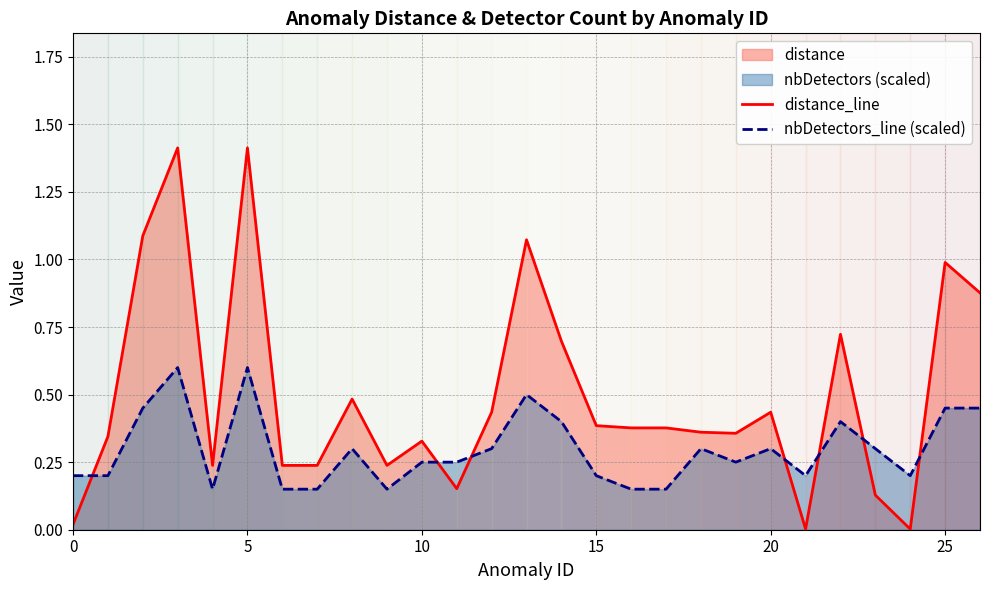

What is the approximate value of distance_line at 14?

0.7